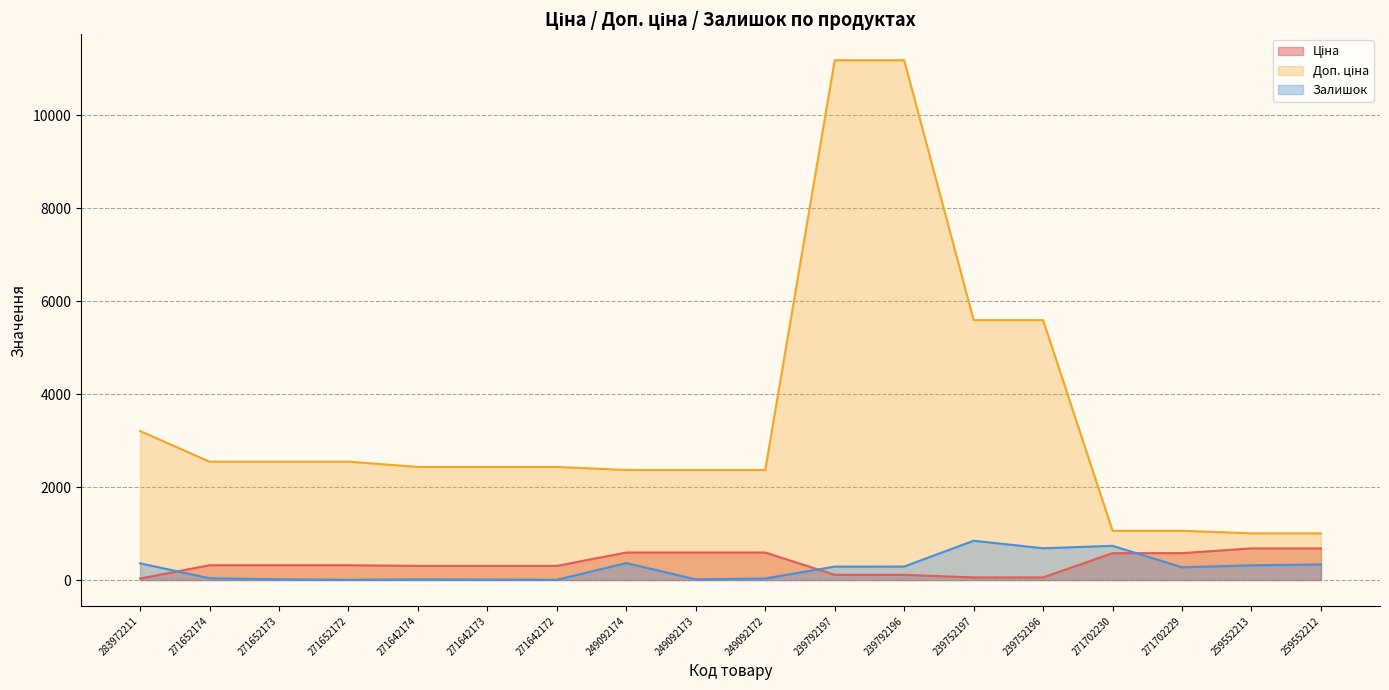

In Залишок, how many points are higher than both neighbors (excluding endpoints)?

4